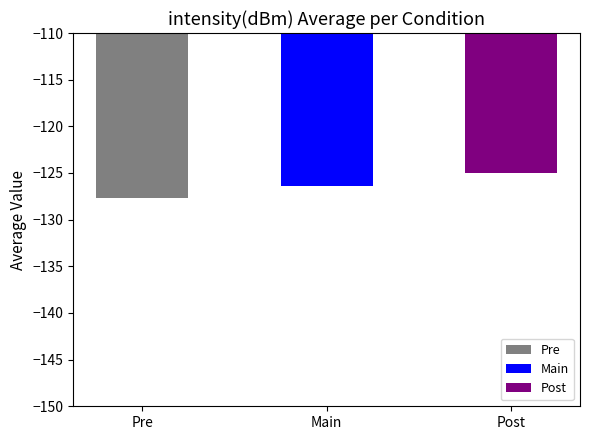

What is the difference between the maximum and second lowest values?

1.4